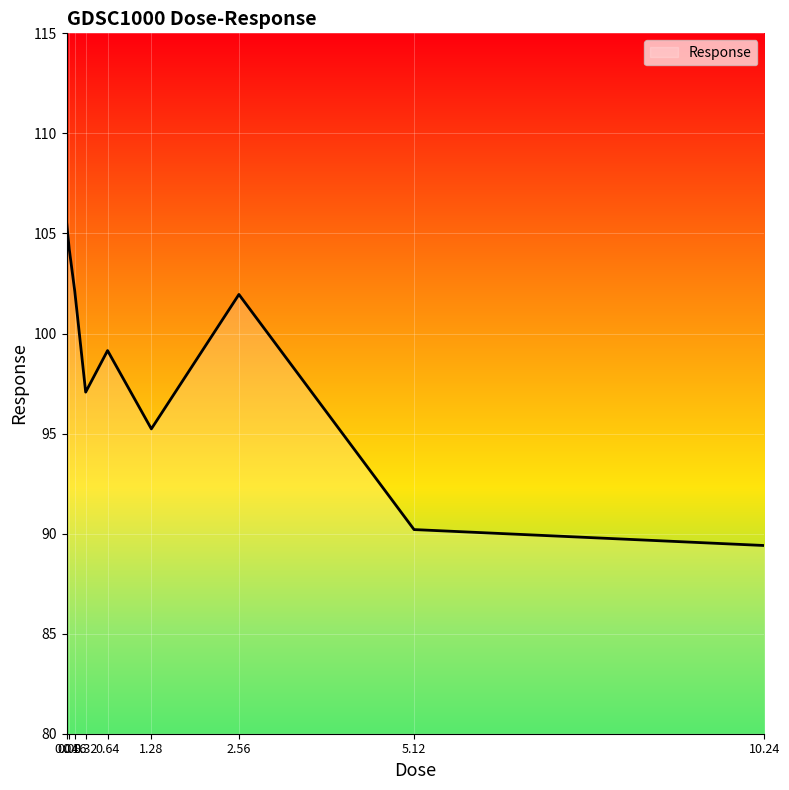

Between 0.08 and 0.16, which is larger?

0.08